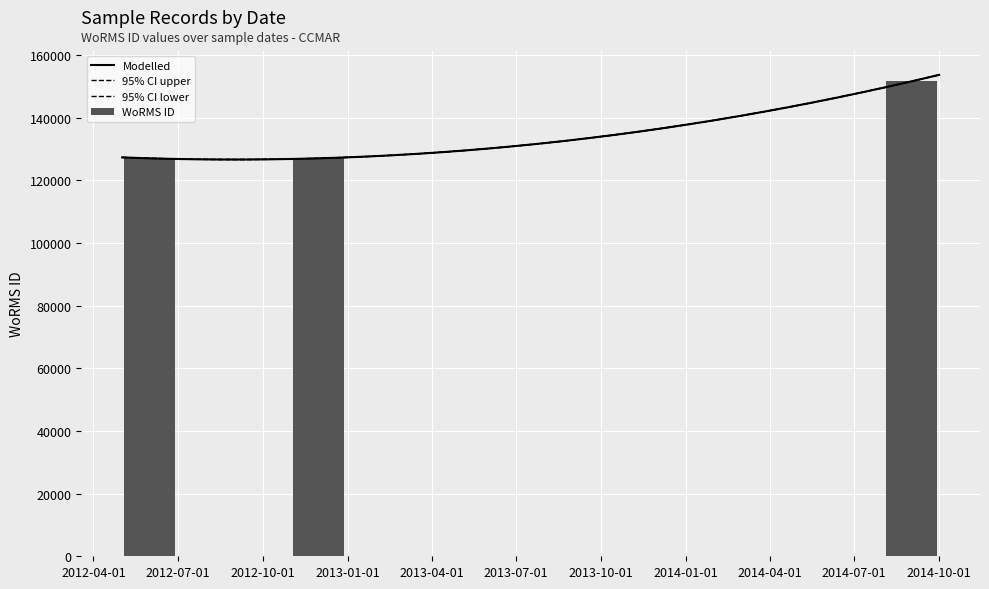

What is the change in value from 2012-11-30 to 2014-09-01?

+24548